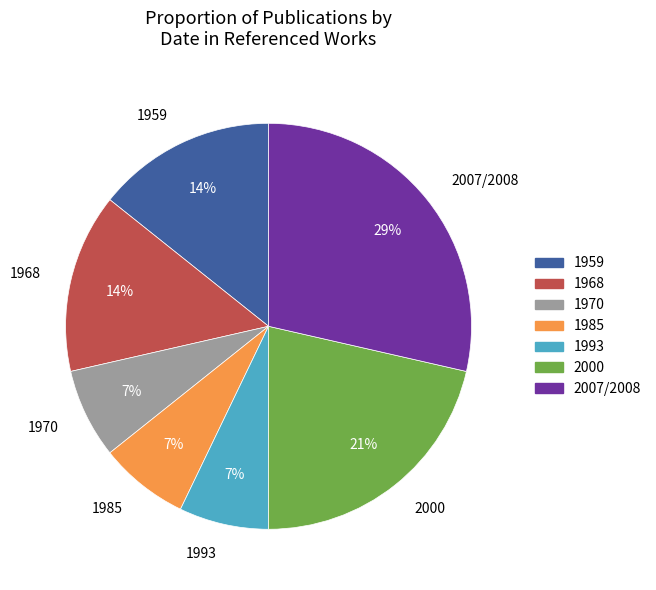

To the nearest percent, what portion does 1993 represent?

7%